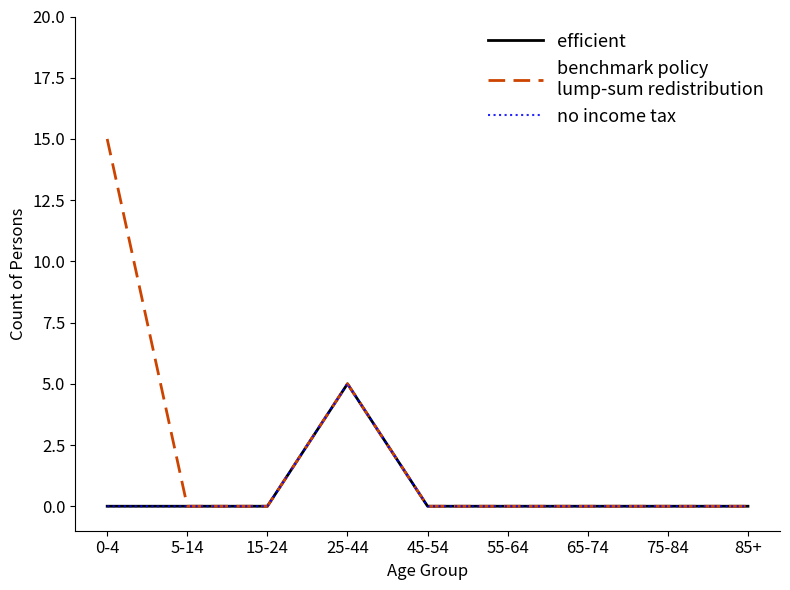

Does the chart have visible grid lines?

No